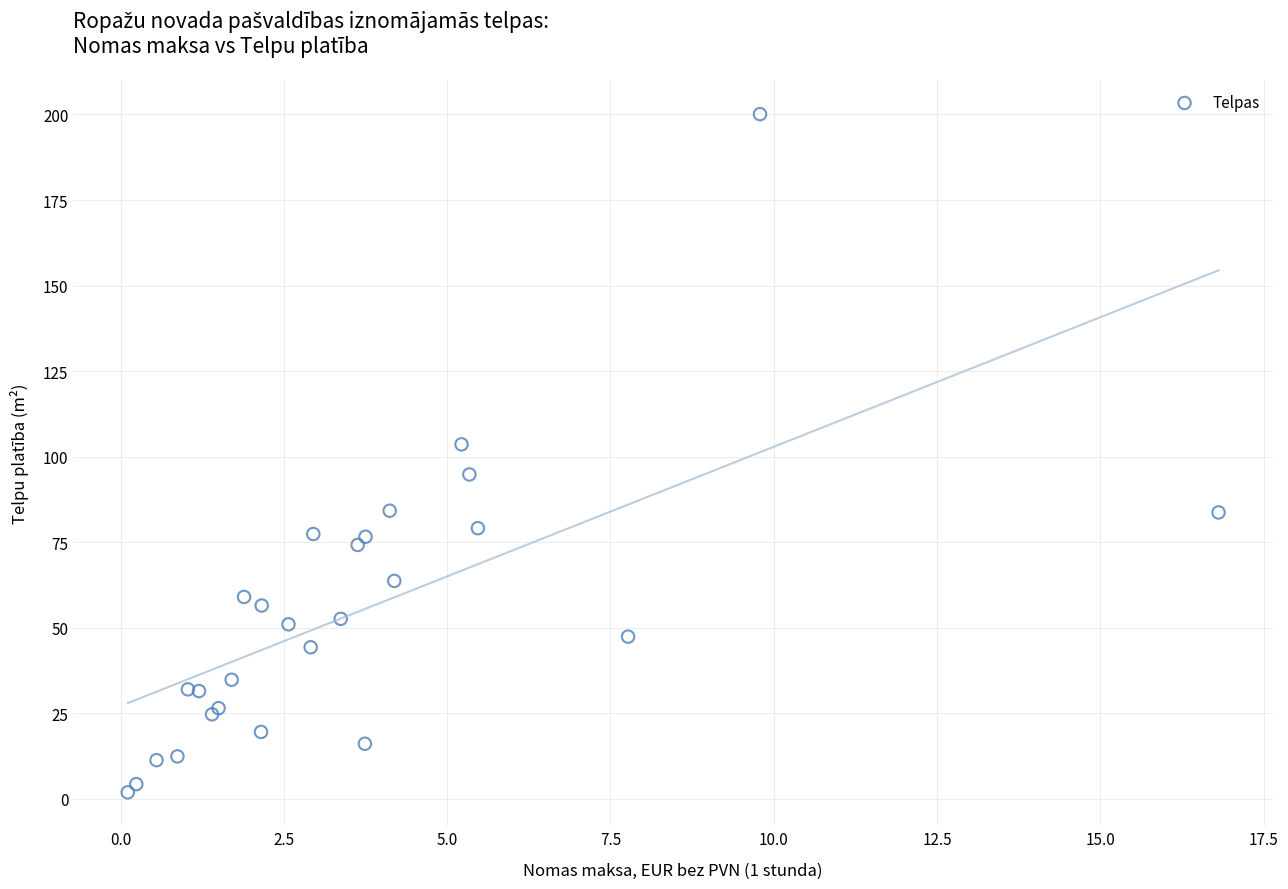

What Y value in the scatter plot is closest to 101?

103.6